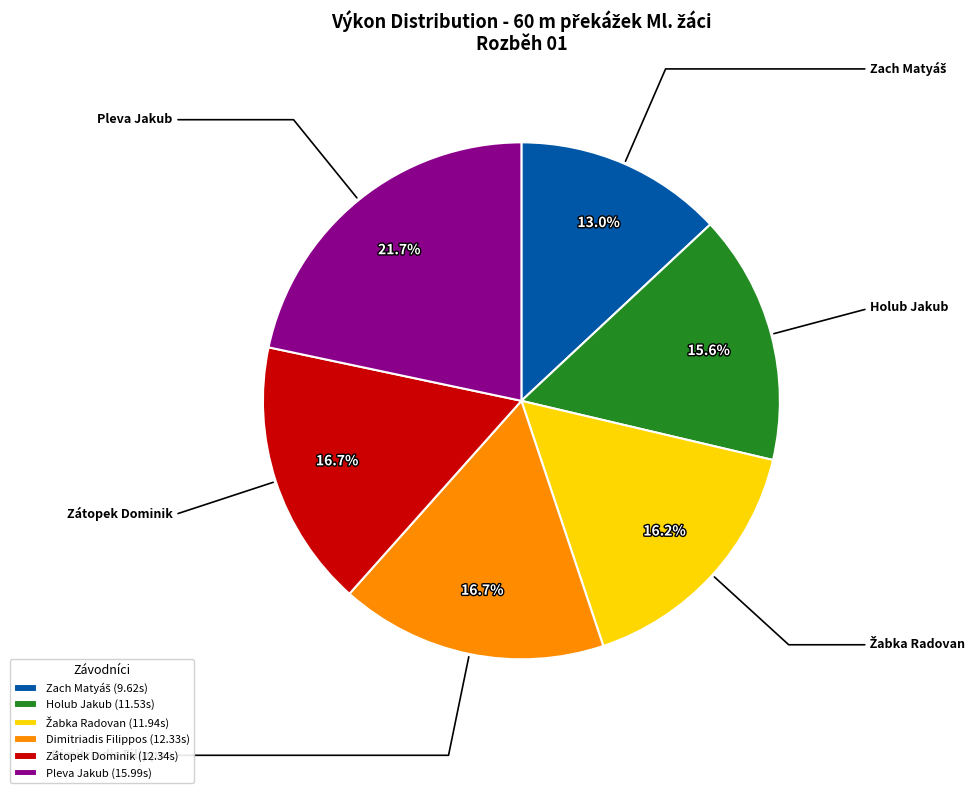

Is it true that Dimitriadis Filippos is 17% of the pie?

True